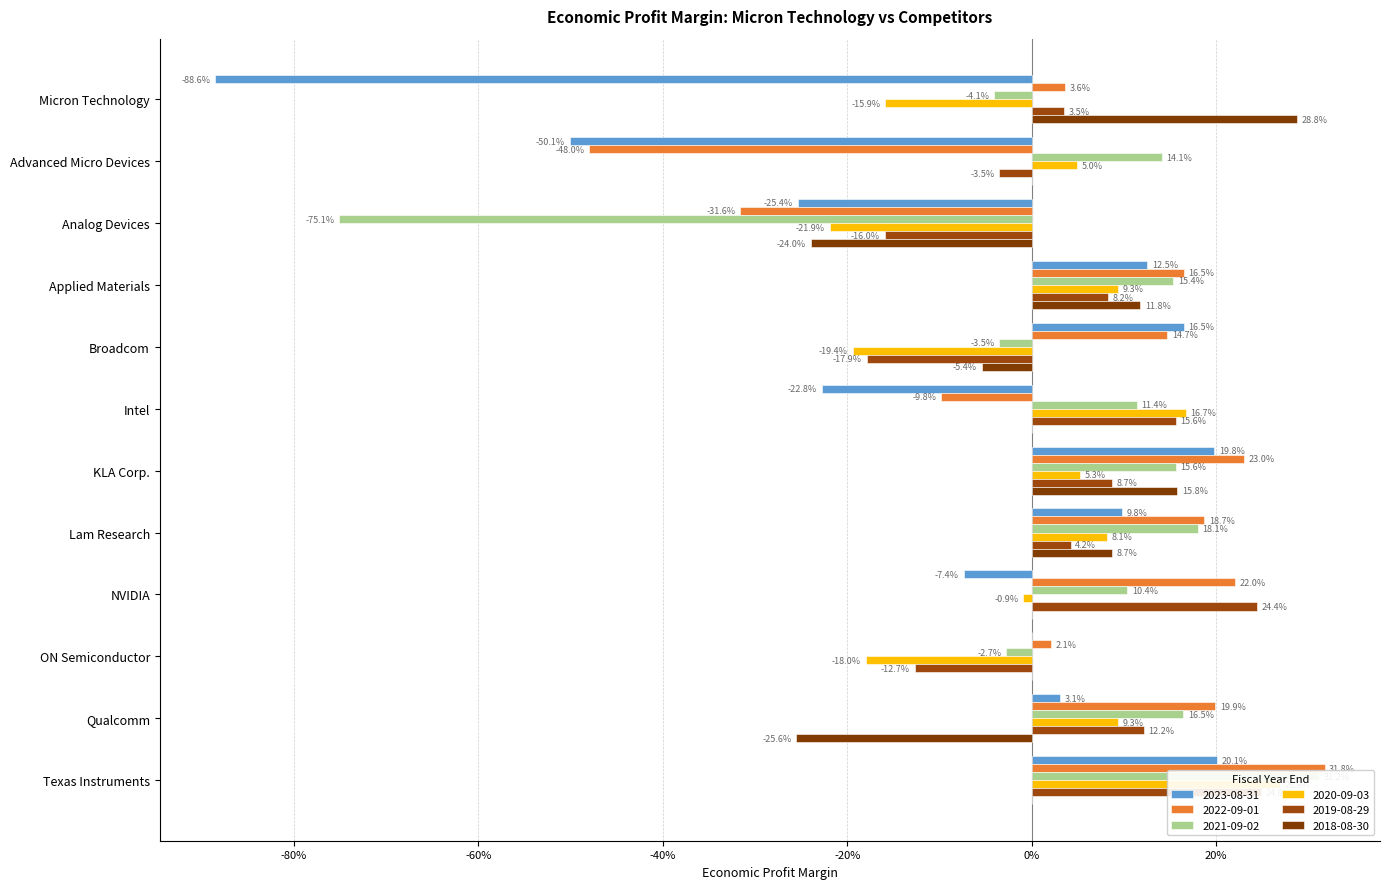

Is the value of 2022-09-01 at Texas Instruments greater than the value of 2020-09-03 at Qualcomm?

Yes